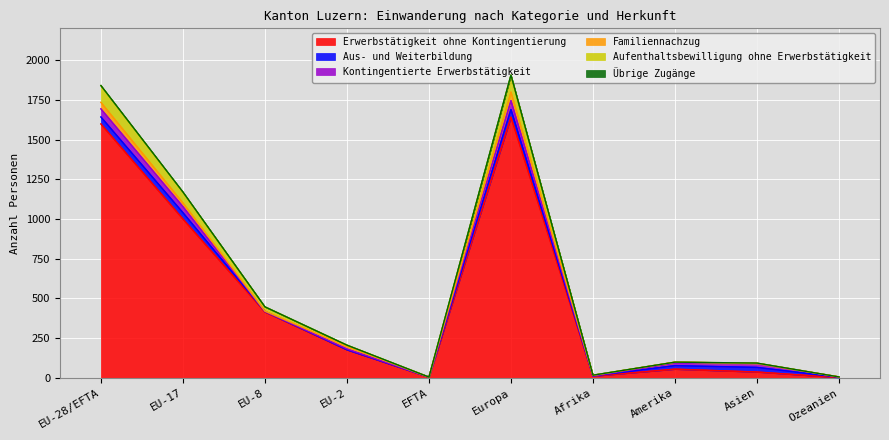

Reading right to left, transcribe all the data shown in this chart.

Erwerbstätigkeit ohne Kontingentierung: 2	37	55	11	1641	4	177	415	1000	1598
Aus- und Weiterbildung: 2	29	22	1	48	1	0	3	40	44
Kontingentierte Erwerbstätigkeit: 1	24	16	0	56	0	5	0	38	51
Familiennachzug: 1	1	6	4	54	0	15	2	23	41
Aufenthaltsbewilligung ohne Erwerbstätigkeit: 0	2	0	1	106	0	9	27	68	105
Übrige Zugänge: 0	0	0	0	1	0	0	0	1	1